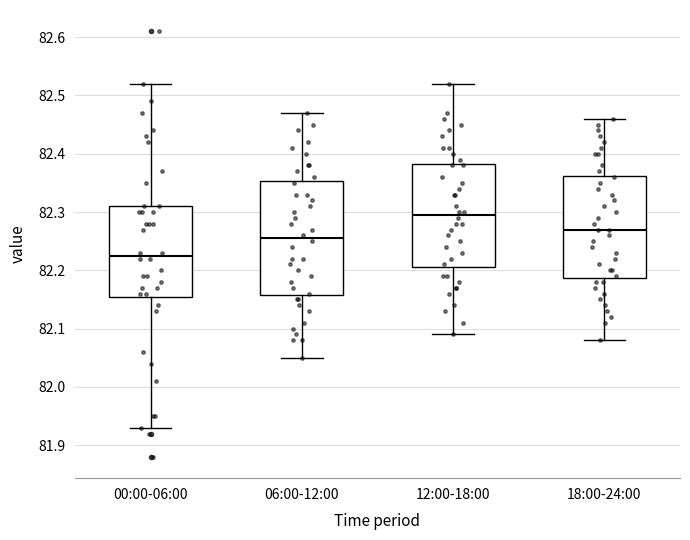

Where does the upper whisker of the box for 06:00-12:00 end on the y-axis? The values are not printed on the chart, so give them approximately, as read against the axis.

82.47